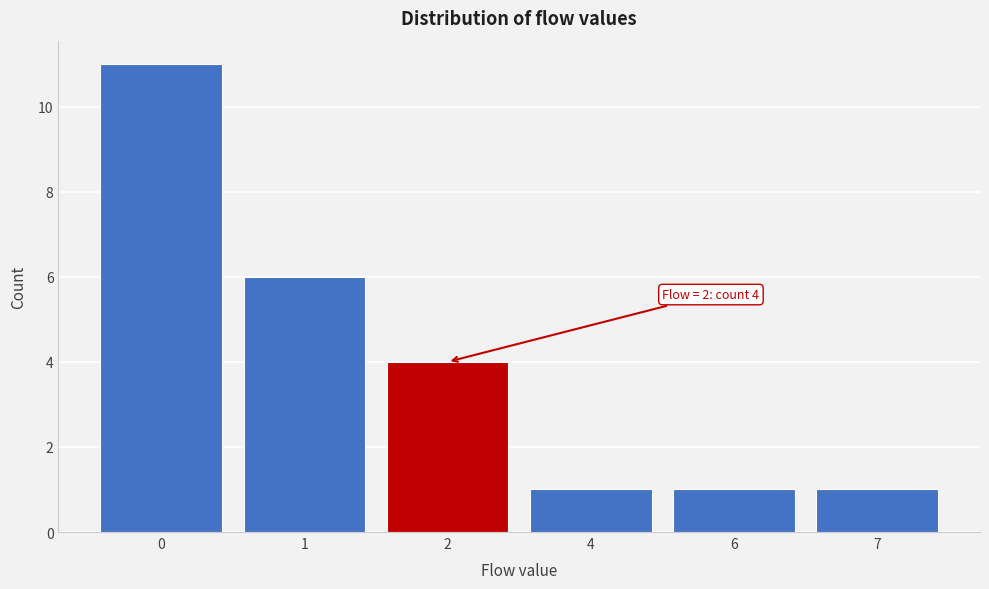

Reading right to left, what are all the values shown in this chart?

7=1	6=1	4=1	2=4	1=6	0=11